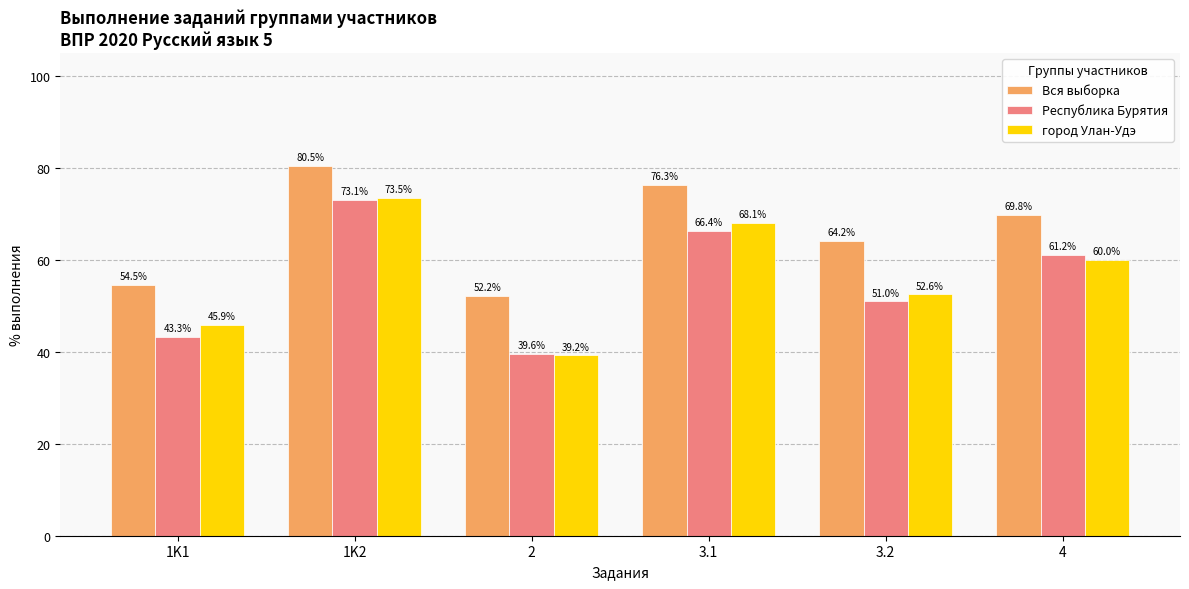

How many groups of bars are there?

6